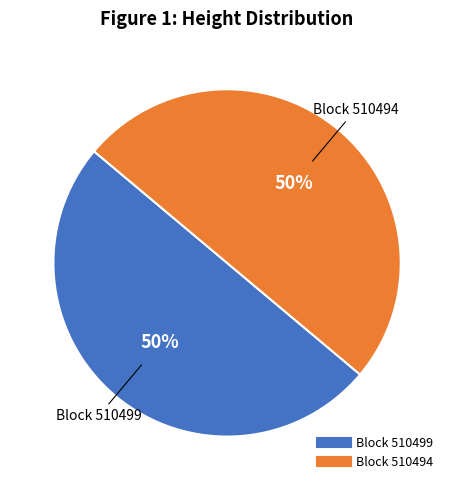

To the nearest percent, what is the average slice percentage?

50%